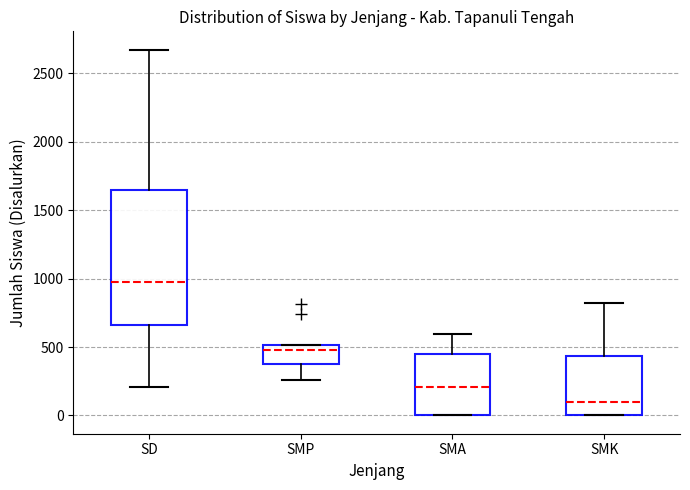

Comparing the boxes themselves (not the whiskers), which one is the tallest?

SD